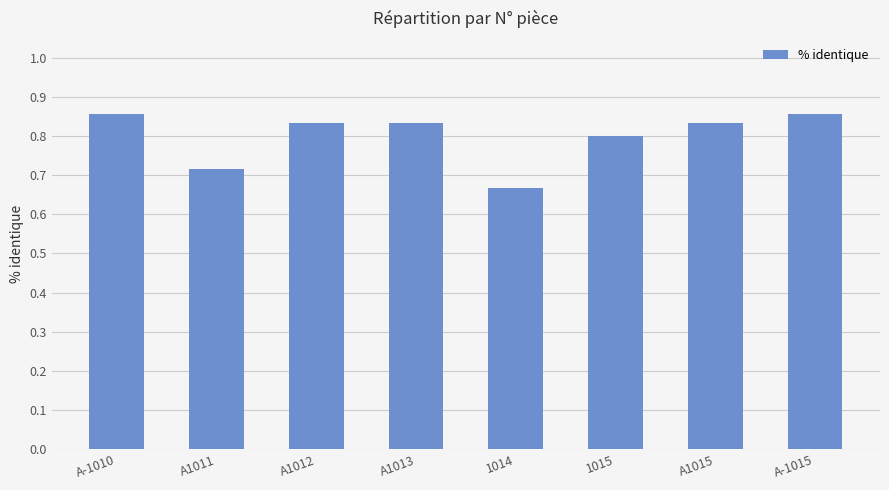

What is the difference between the second highest and minimum values?

0.2